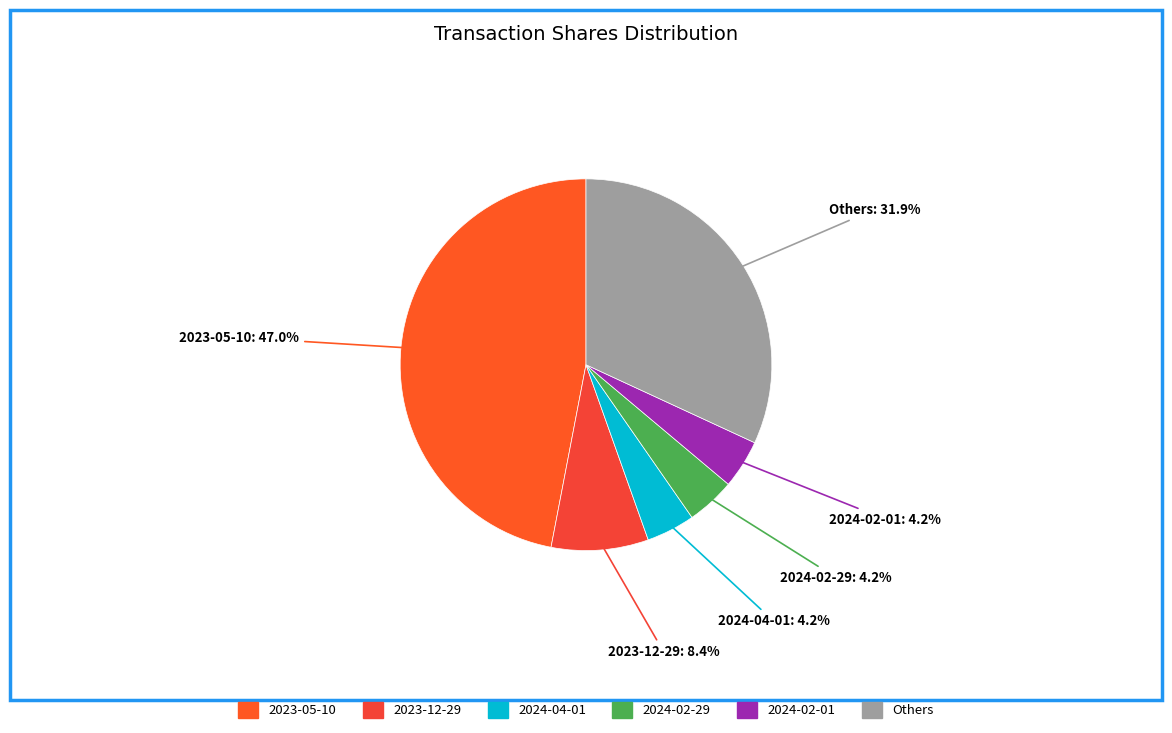

To the nearest percent, what is the average slice percentage?

17%